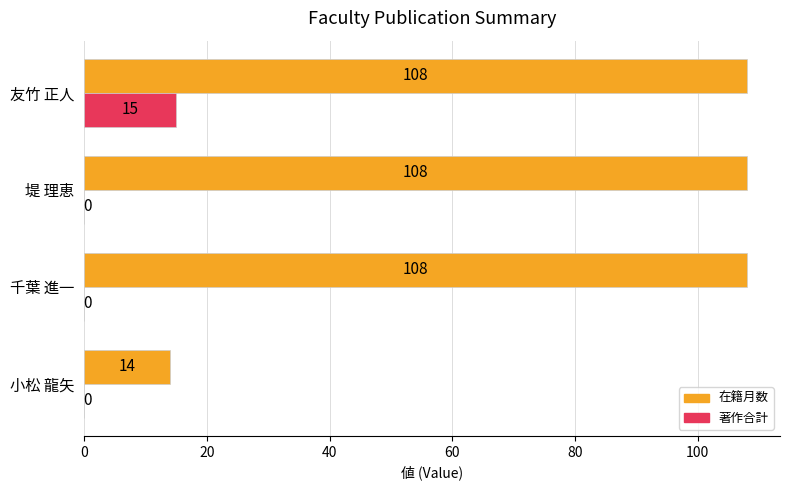

What is the total value across all series at 小松 龍矢?

14